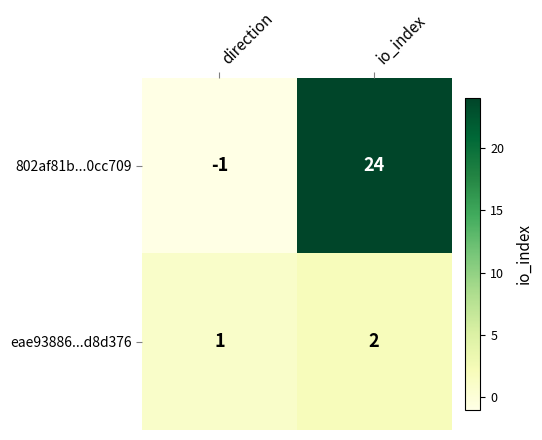

At which category is the sum across all series the highest?

io_index